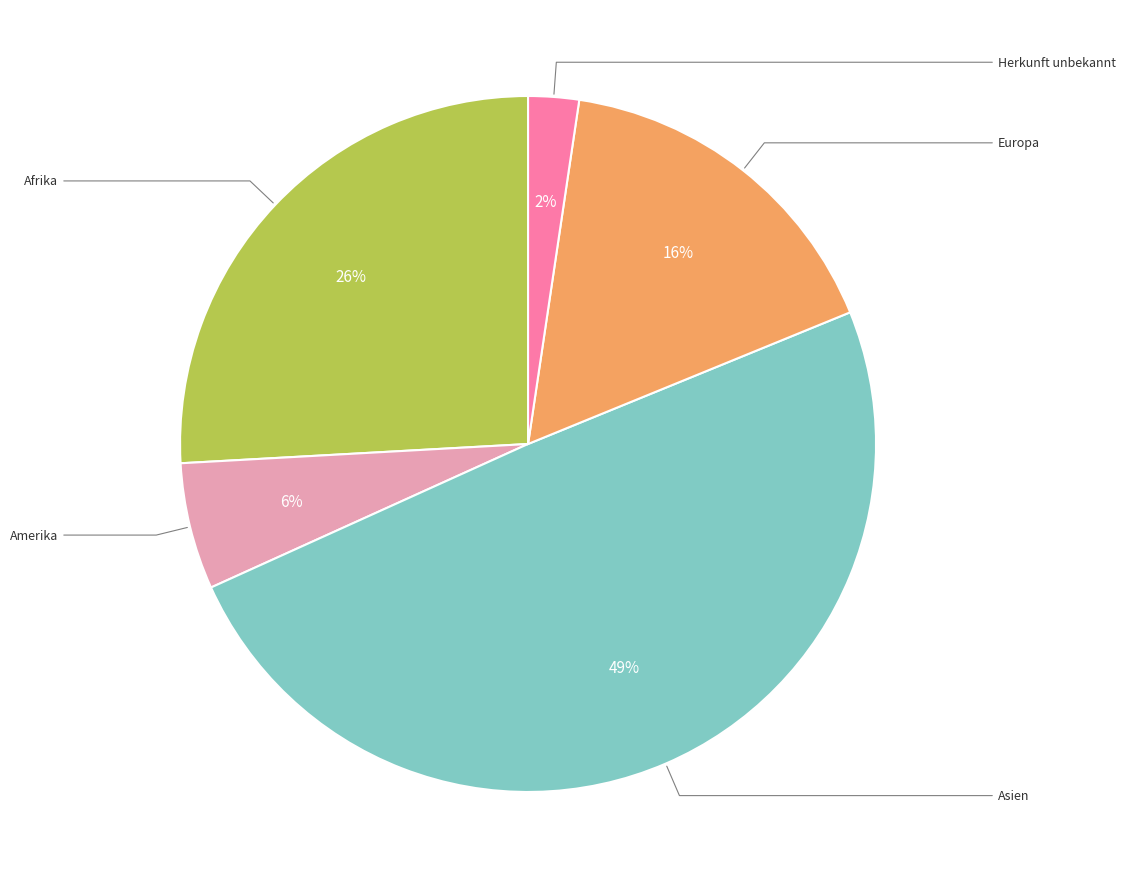

To the nearest percent, what is the average slice percentage?

20%